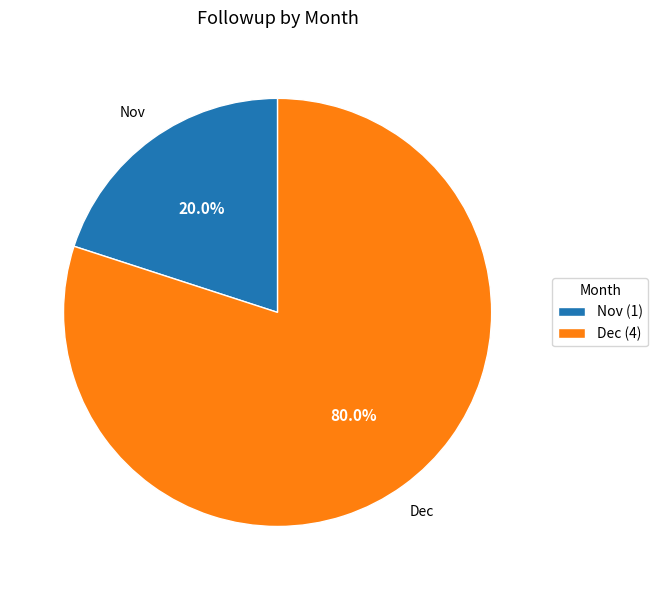

Rank the categories by value from highest to lowest.

Dec (4), Nov (1)